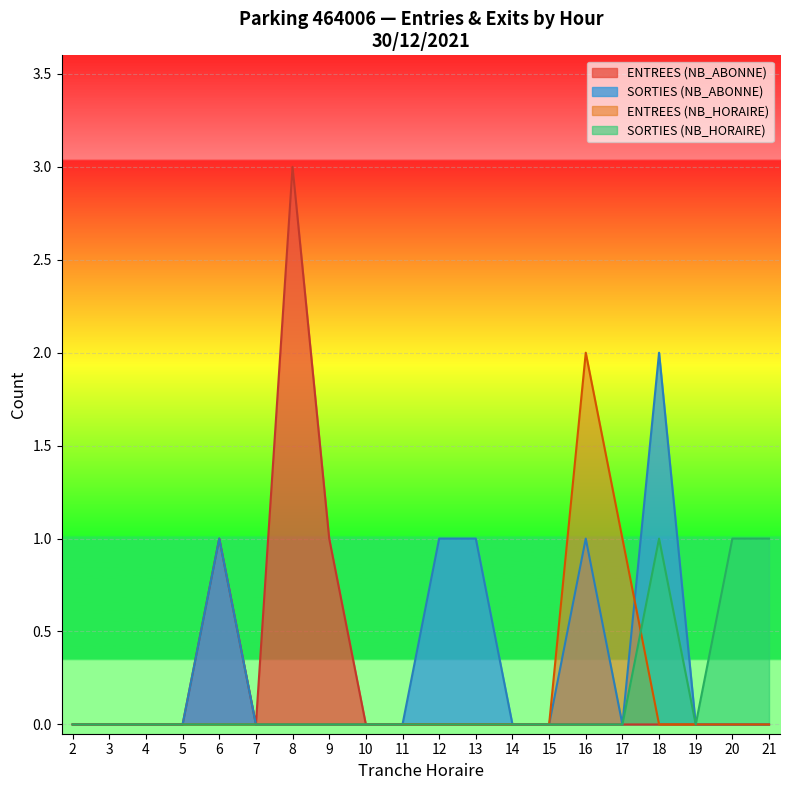

The SORTIES (NB_HORAIRE) series shows 0 at 18. True or false?

False